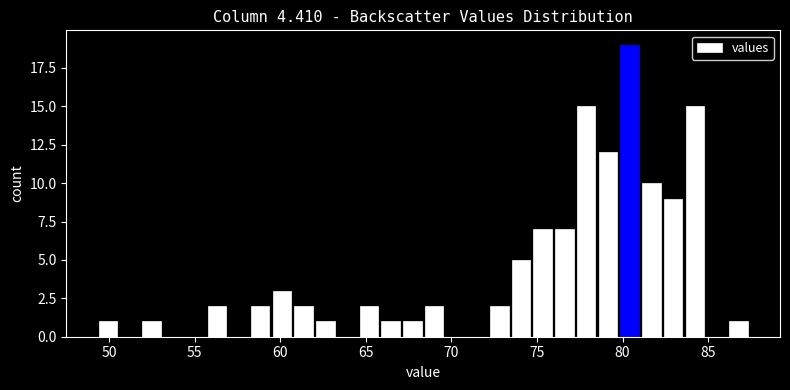

Read against the x-axis, roughly where is the centre of the tallest bar?

80.5